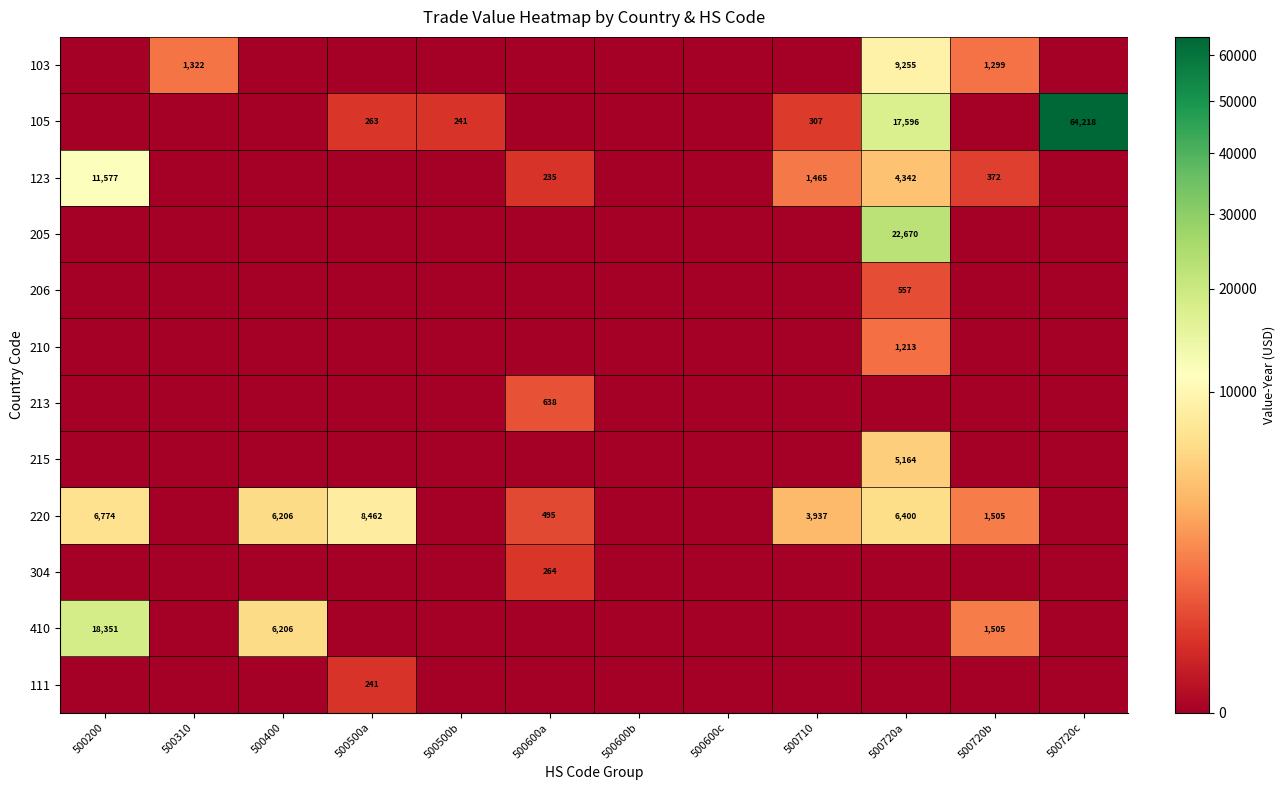

Is it true that 206 equals 764 at 500720a?

False